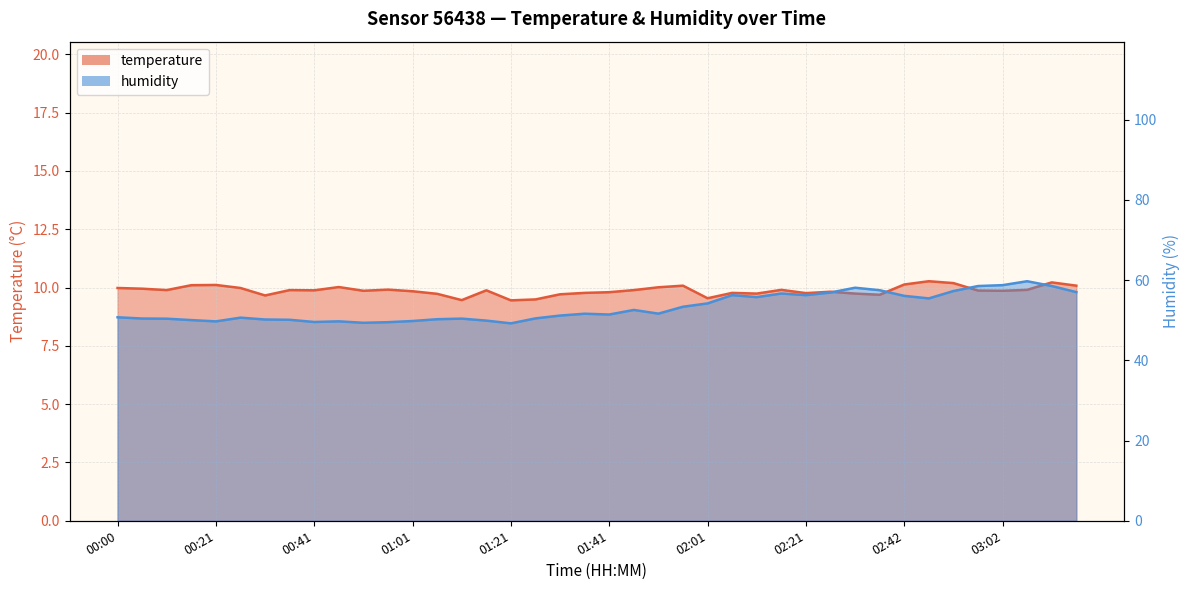

What is the label of the 11th point from the right?

02:26